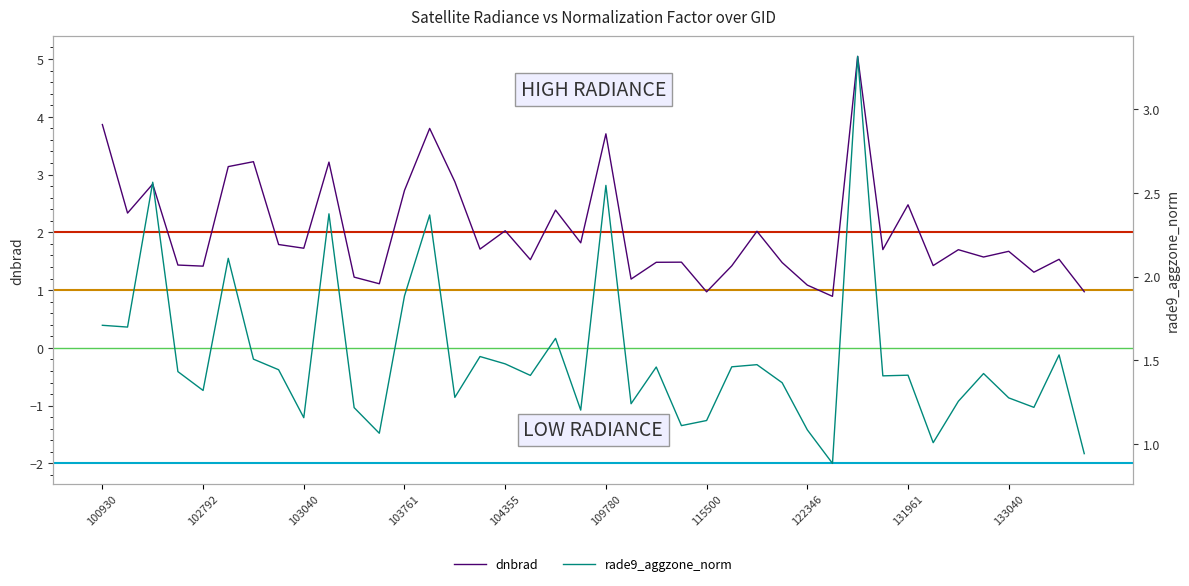

What is the minimum value for dnbrad?

0.9